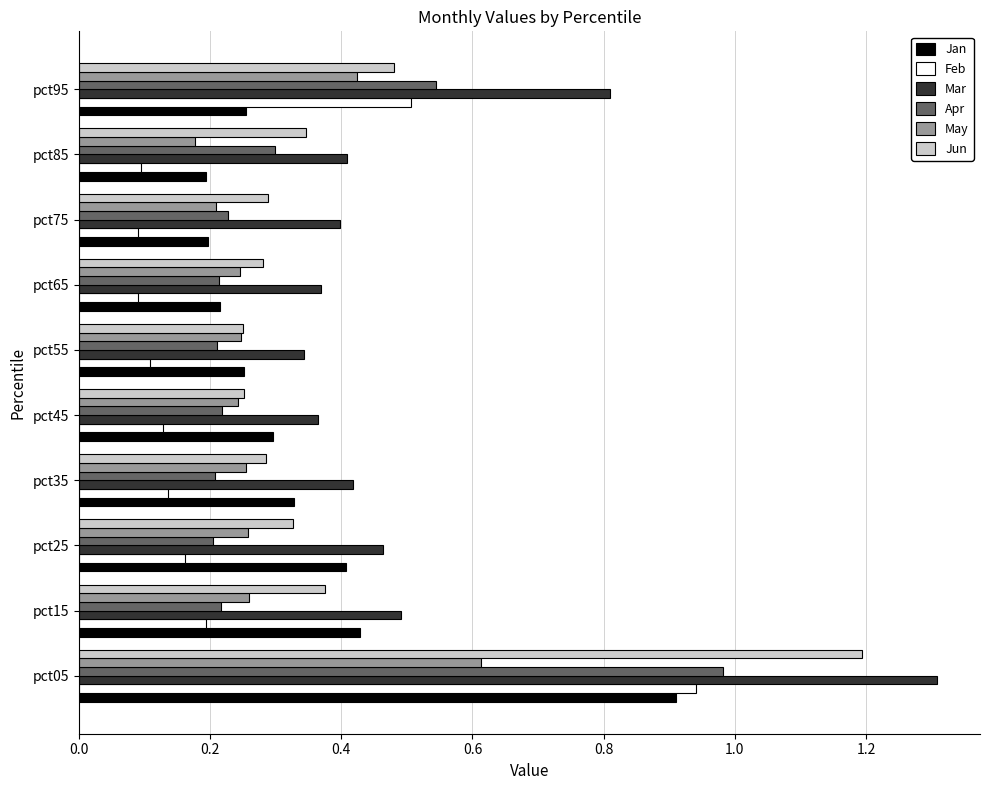

What is the total value across all series at pct75?

1.4